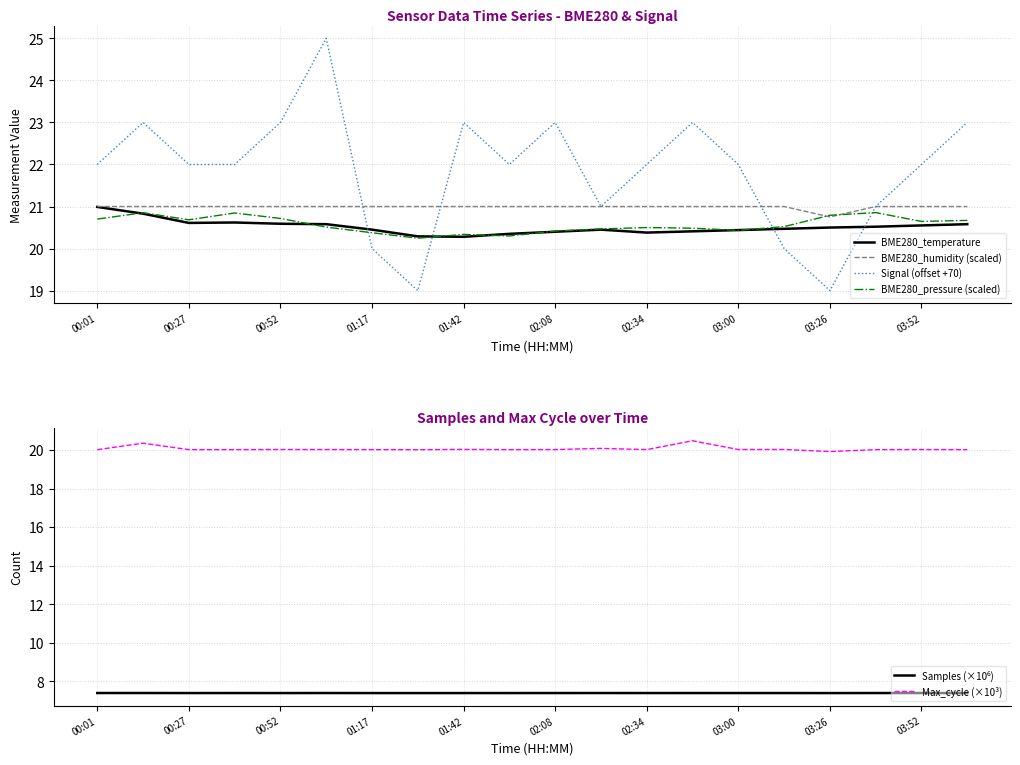

Rank the series by their maximum value, from lowest to highest.

Samples (×10⁶), Max_cycle (×10³), BME280_pressure (scaled), BME280_temperature, BME280_humidity (scaled), Signal (offset +70)